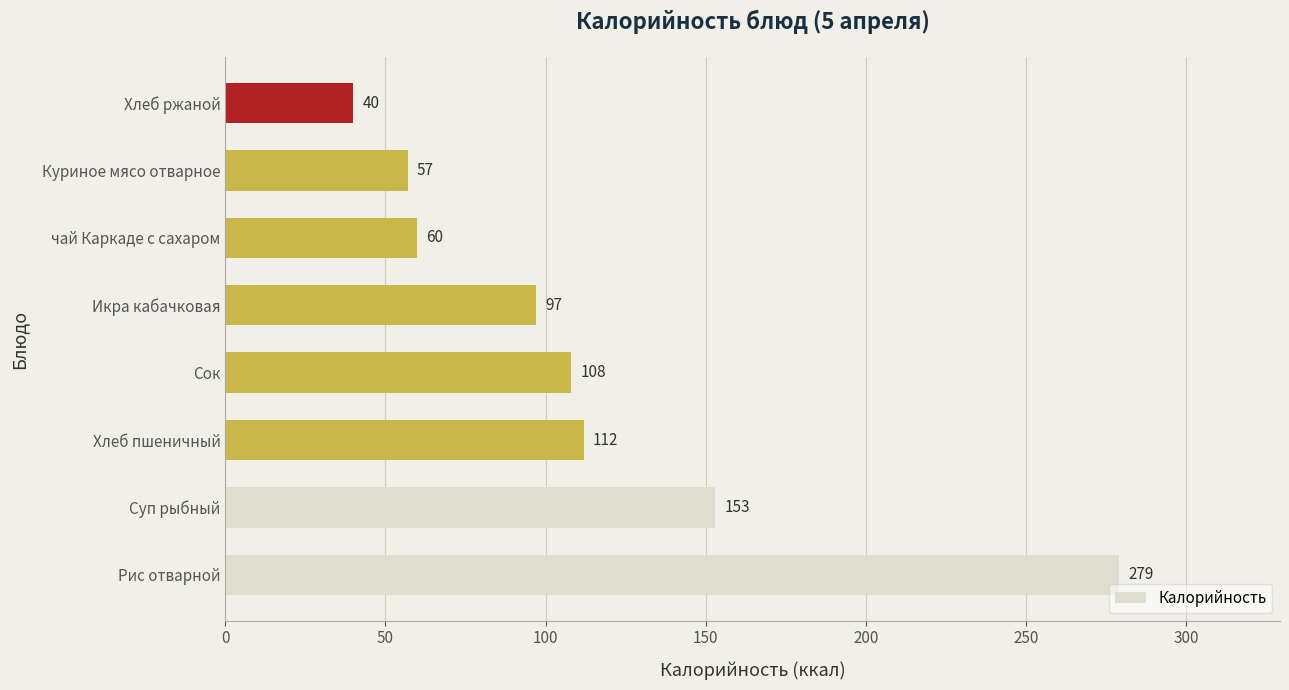

Reading top to bottom, what are all the values shown in this chart?

Хлеб ржаной=40	Куриное мясо отварное=57	чай Каркаде с сахаром=60	Икра кабачковая=97	Сок=108	Хлеб пшеничный=112	Суп рыбный=153	Рис отварной=279